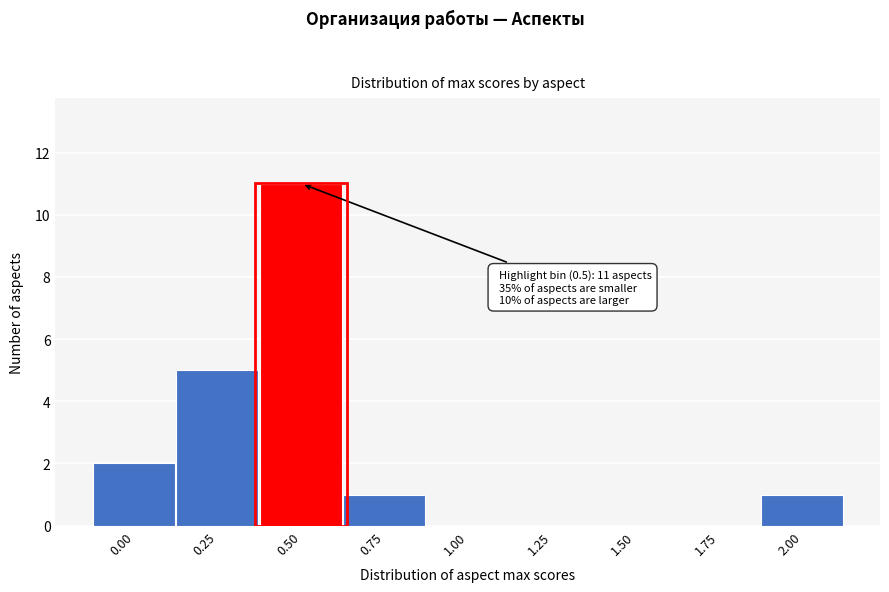

Reading left to right, what are all the values shown in this chart?

0.00=2	0.25=5	0.50=11	0.75=1	1.00=0	1.25=0	1.50=0	1.75=0	2.00=1